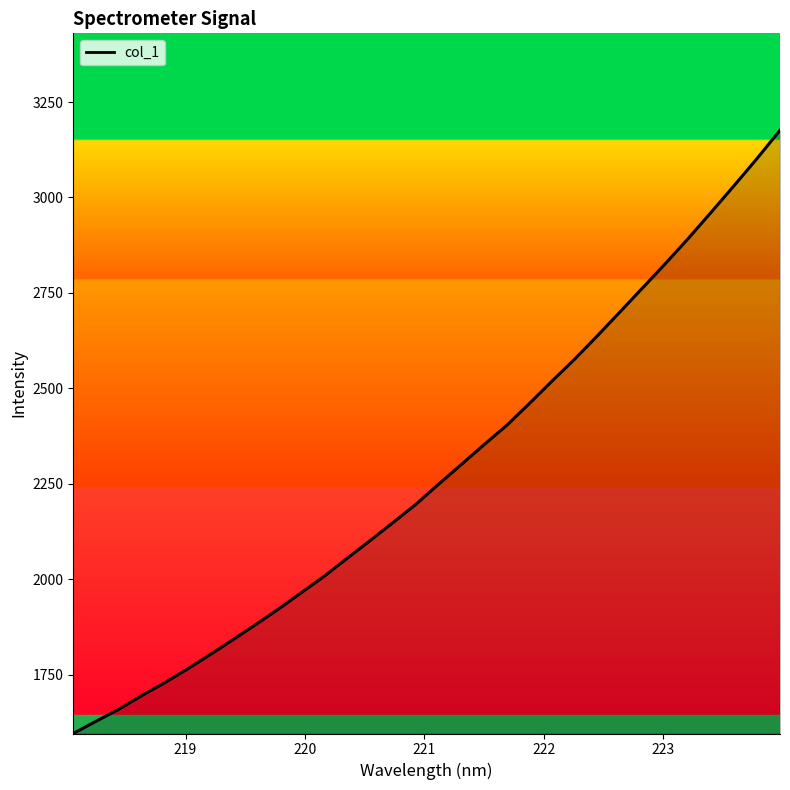

What is the difference between the maximum and minimum values?

1580.5